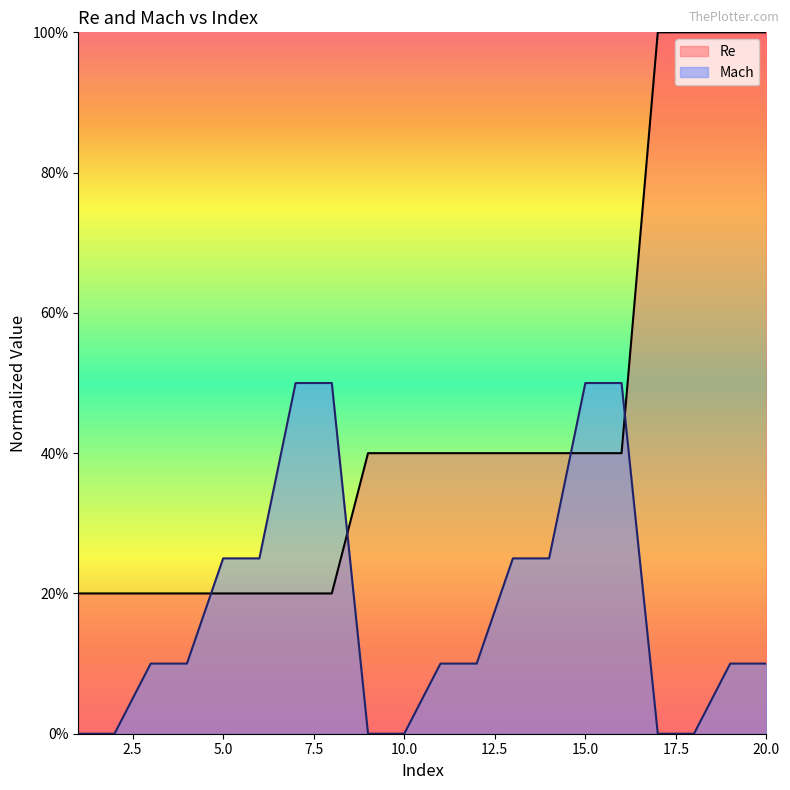

At which category does the chart reach its peak across all series?

17